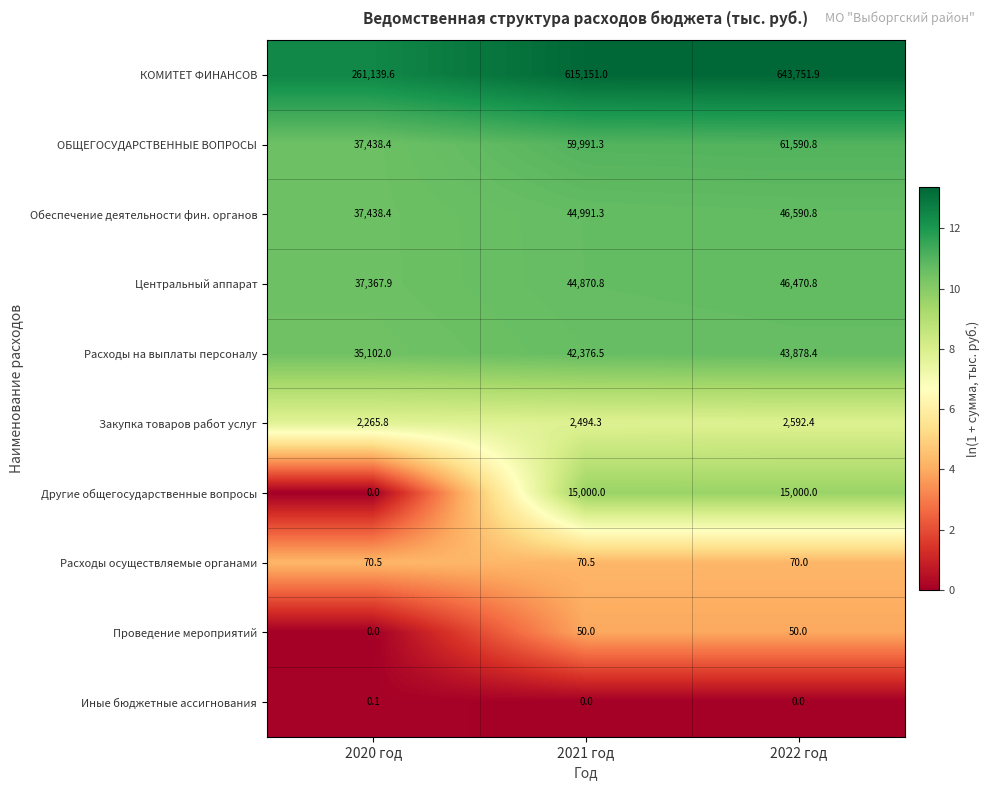

What is the sum of the Обеспечение деятельности фин. органов values at 2020 год and 2021 год?

82429.7